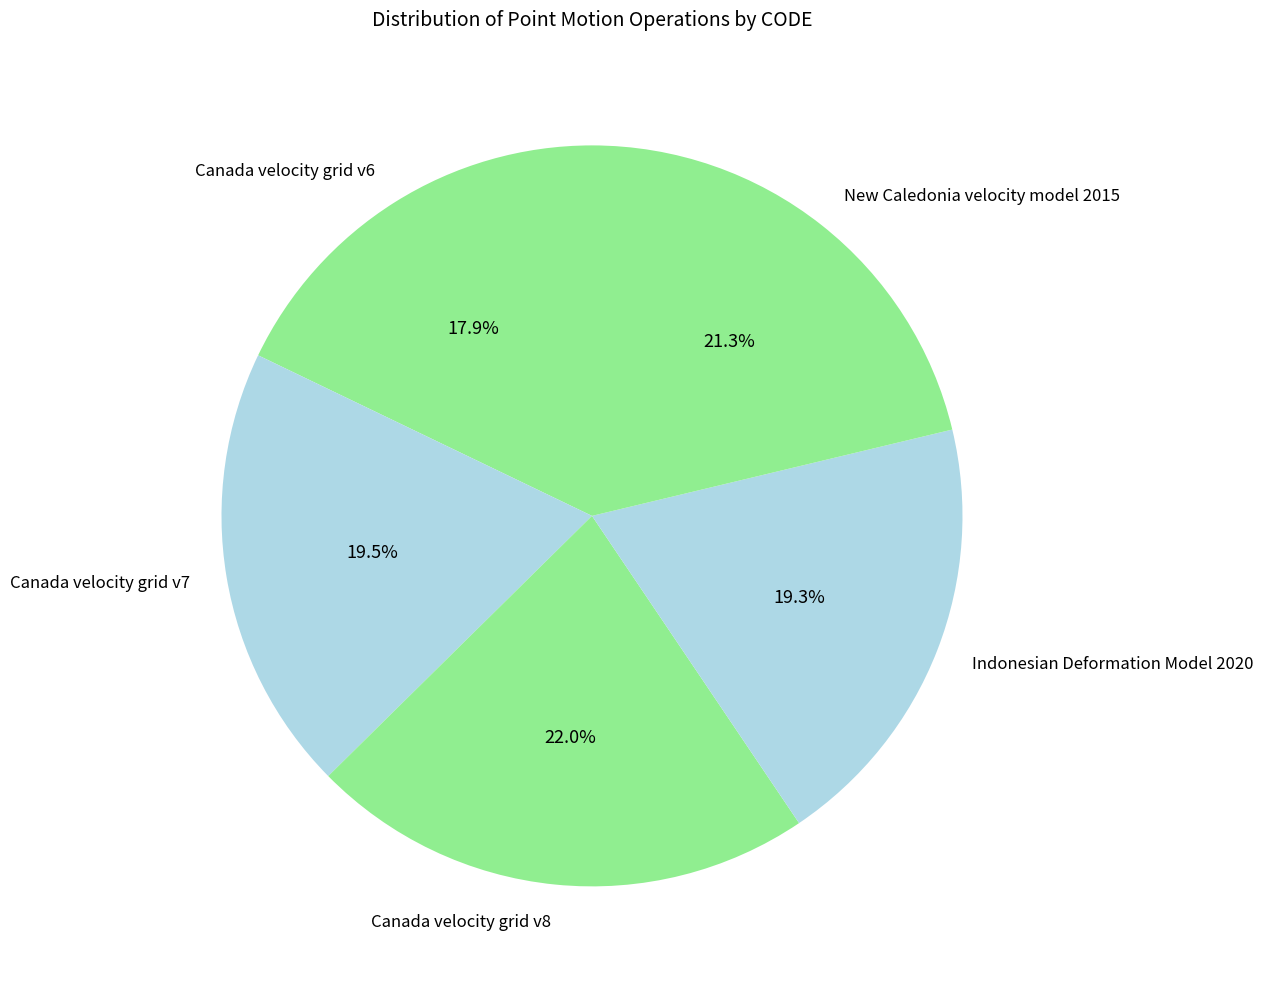

Is there a majority slice in this chart?

No